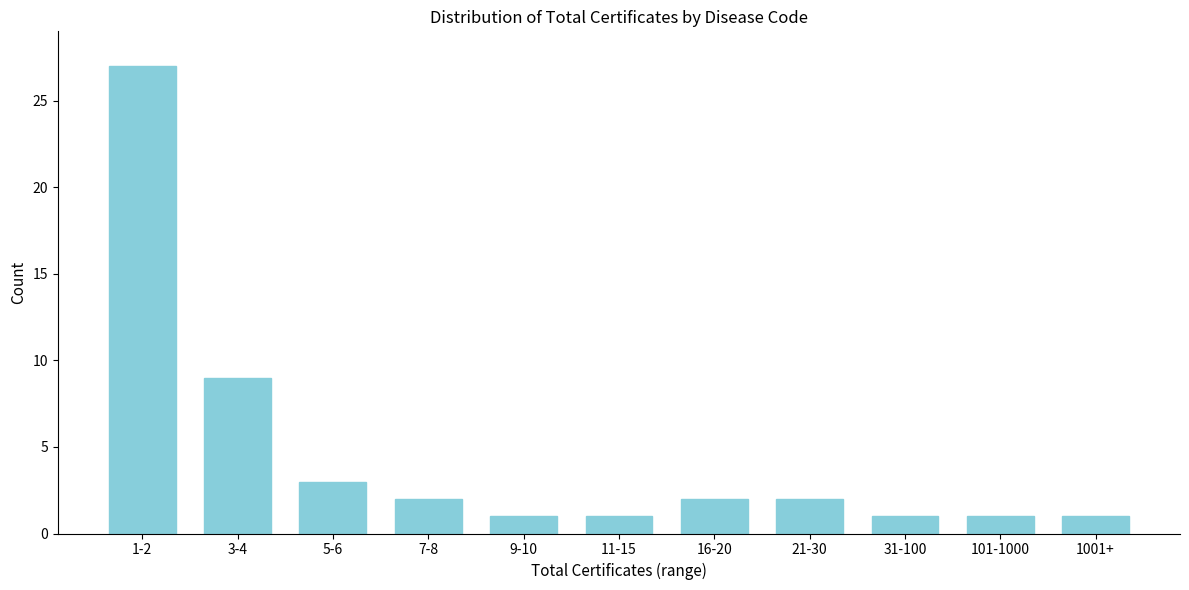

Reading right to left, extract all data points from this chart.

1001+=1	101-1000=1	31-100=1	21-30=2	16-20=2	11-15=1	9-10=1	7-8=2	5-6=3	3-4=9	1-2=27